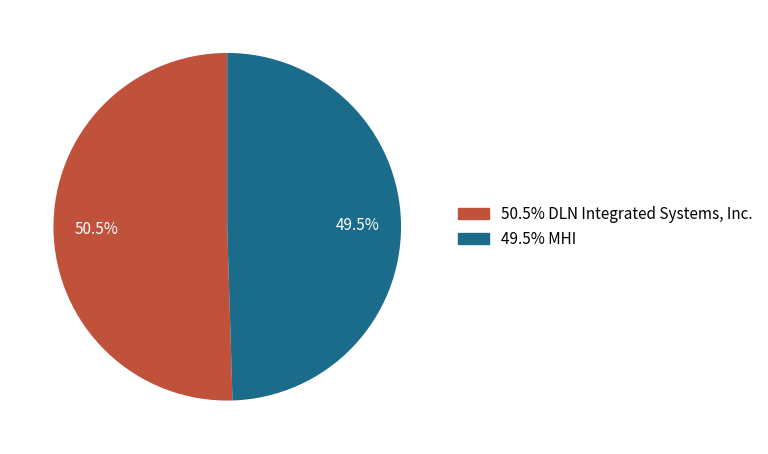

Is there a majority slice in this chart?

Yes